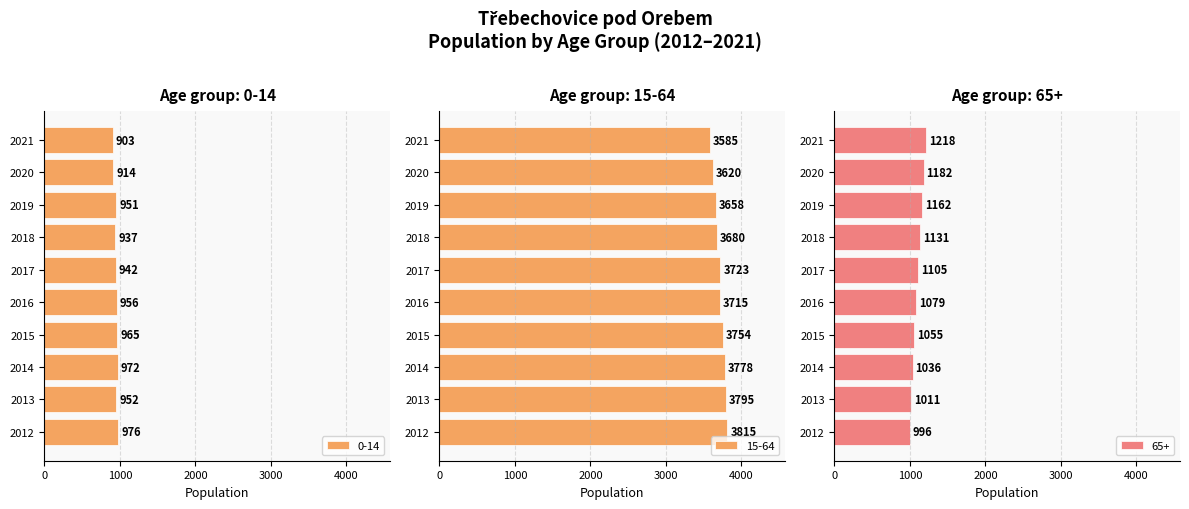

What is the sum of the 15-64 values at 2019 and 2021?

7243